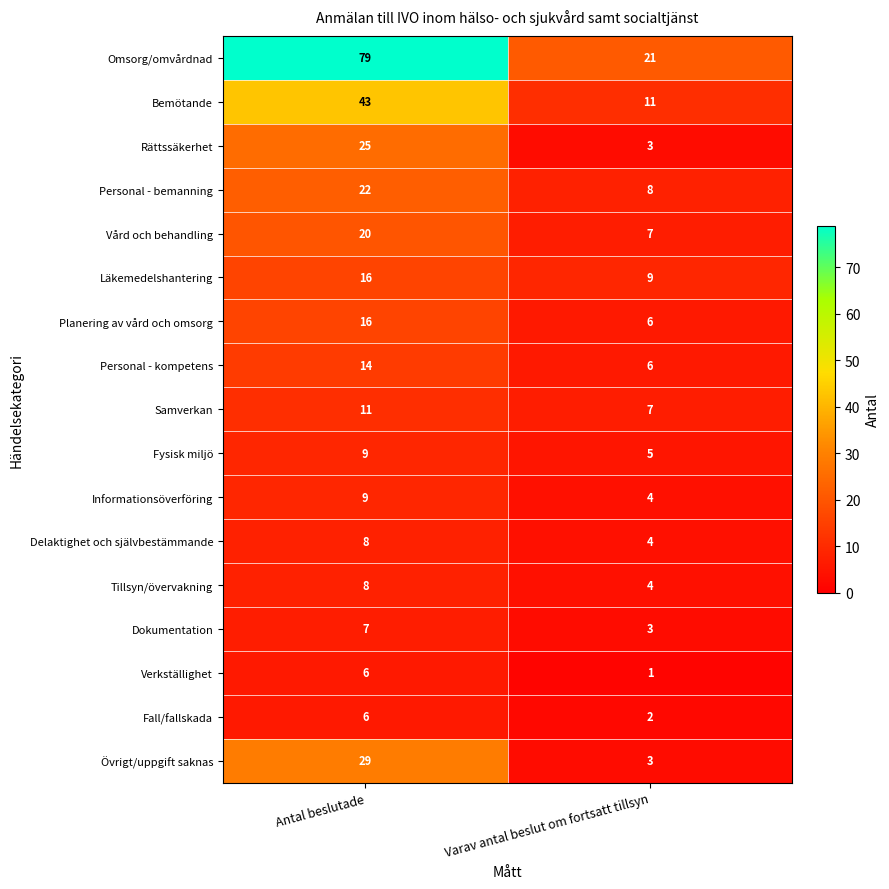

Is the value of Tillsyn/övervakning at Varav antal beslut om fortsatt tillsyn greater than the value of Verkställighet at Varav antal beslut om fortsatt tillsyn?

Yes